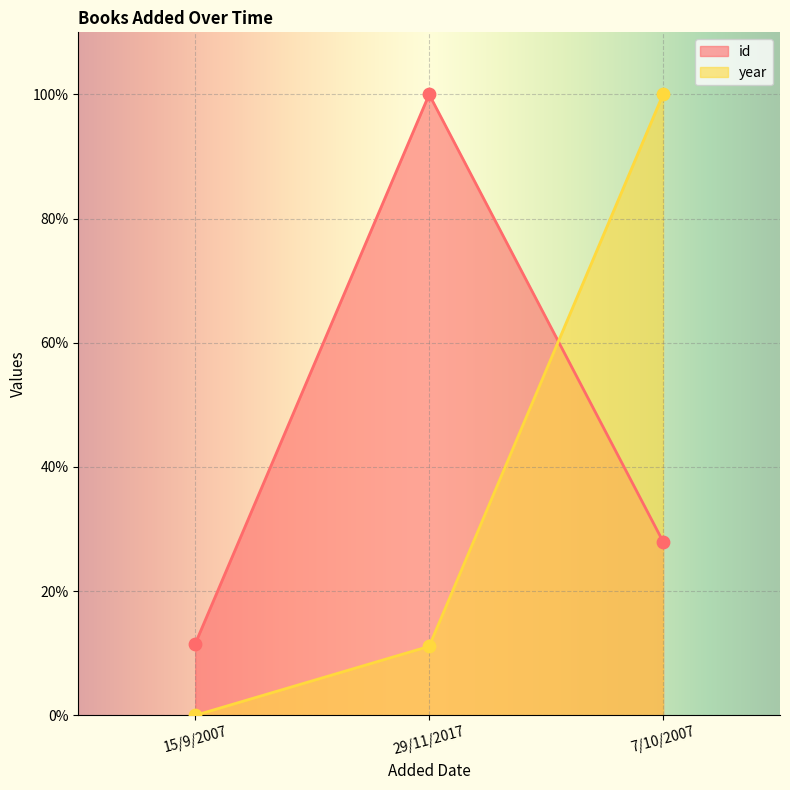

Which series reaches the minimum Y coordinate?

year